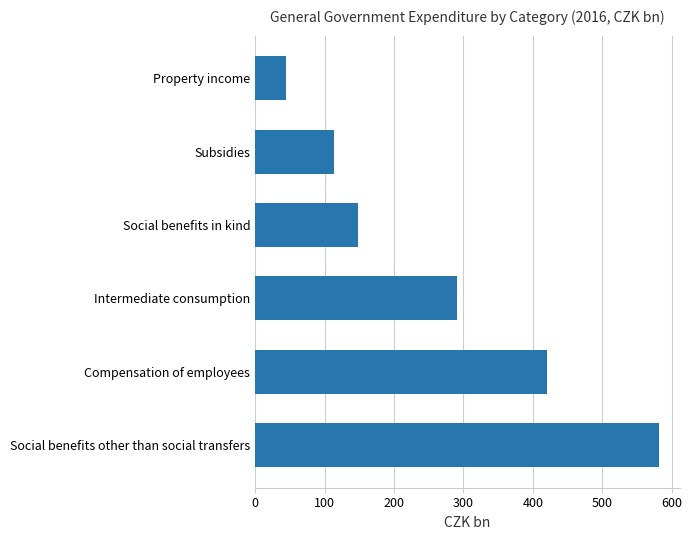

List the labels in order of value, smallest first.

Property income, Subsidies, Social benefits in kind, Intermediate consumption, Compensation of employees, Social benefits other than social transfers